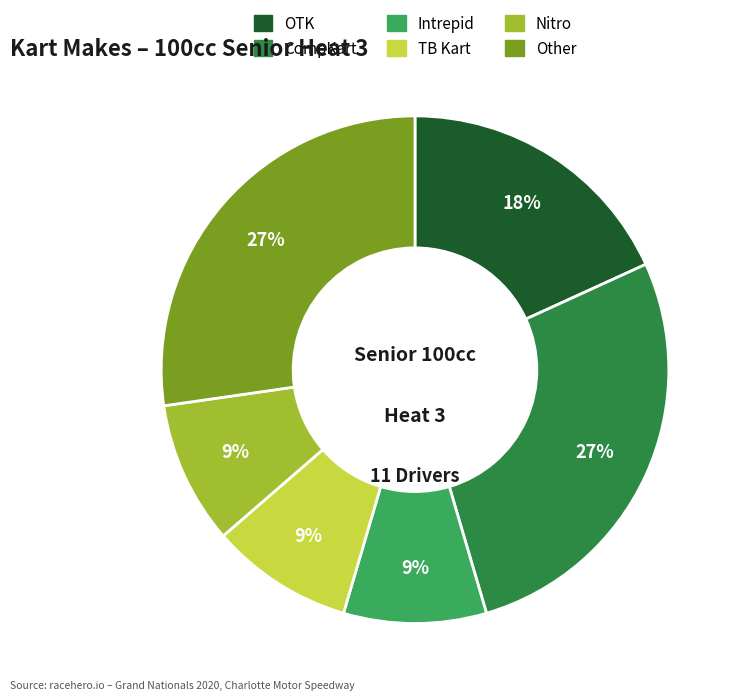

To the nearest percent, what portion does TB Kart represent?

9%